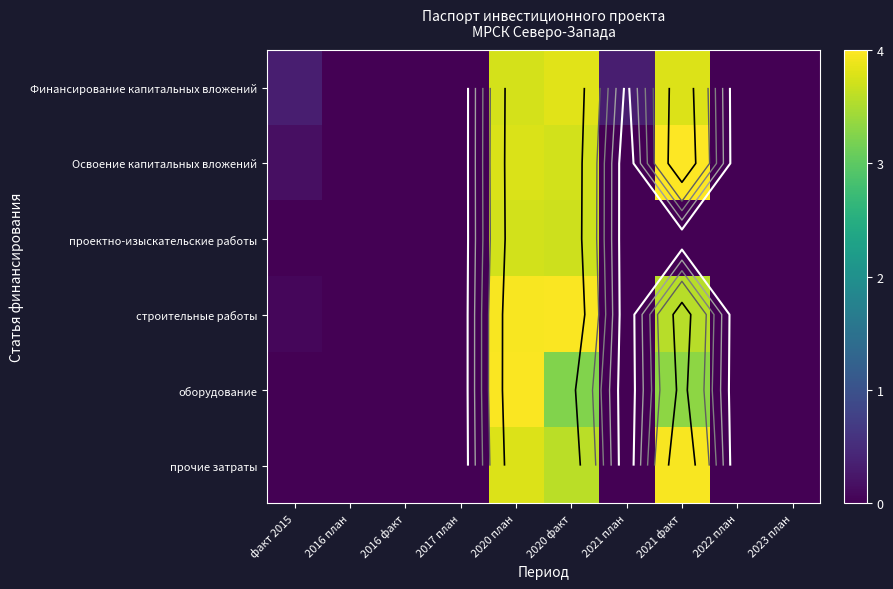

Read the Освоение капитальных вложений value at 2020 факт.

3.7